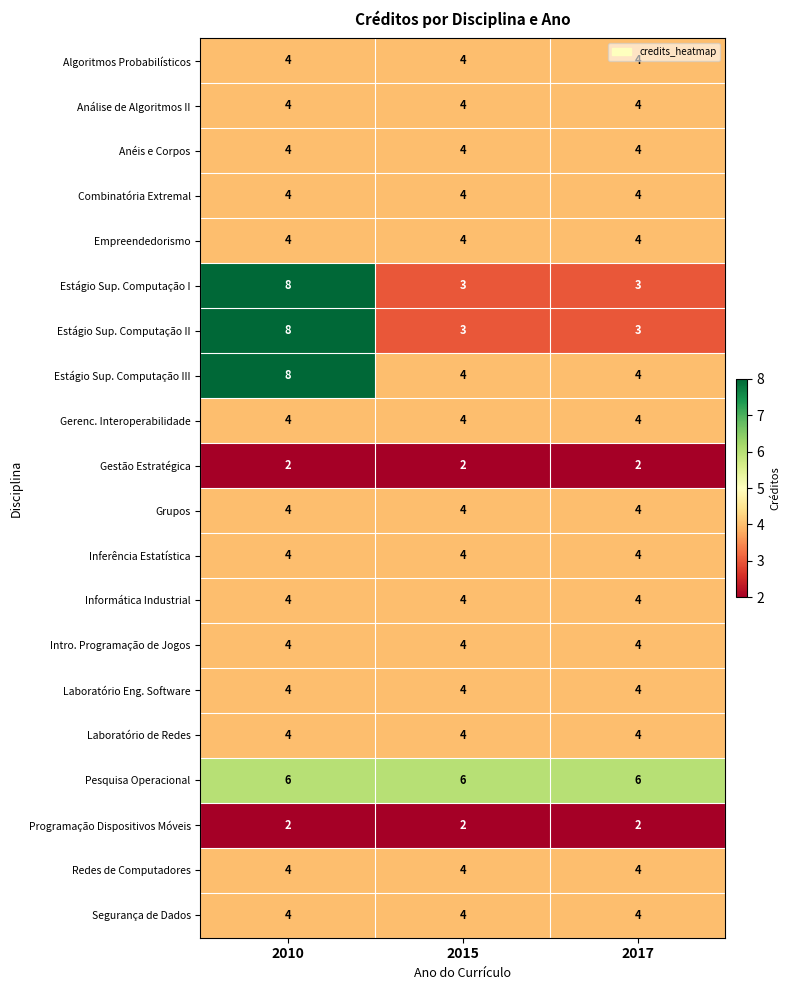

What is the approximate value of Gerenc. Interoperabilidade at 2017?

4